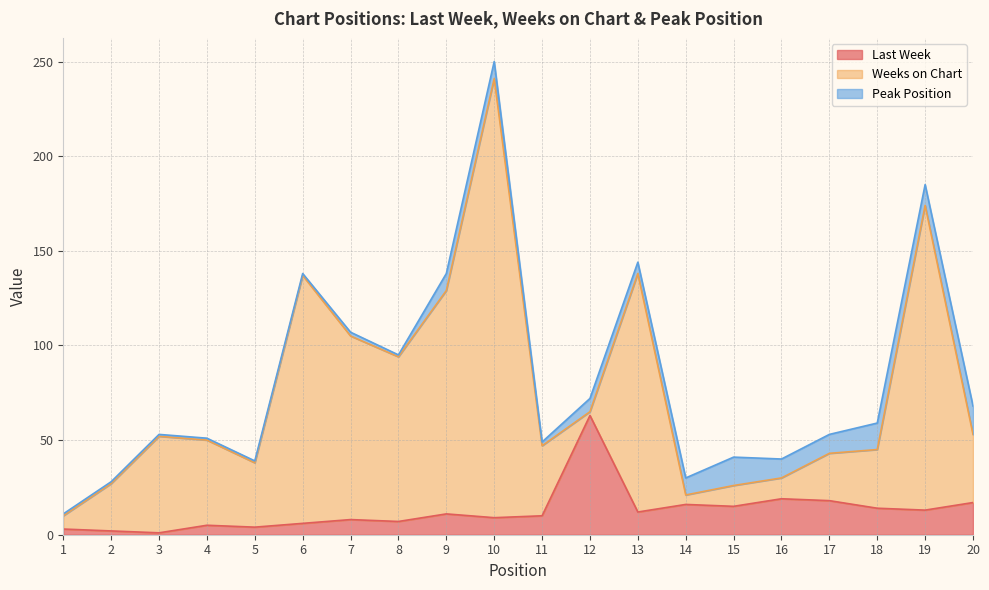

What is the value of the Weeks on Chart point at the 6th from the left?

131